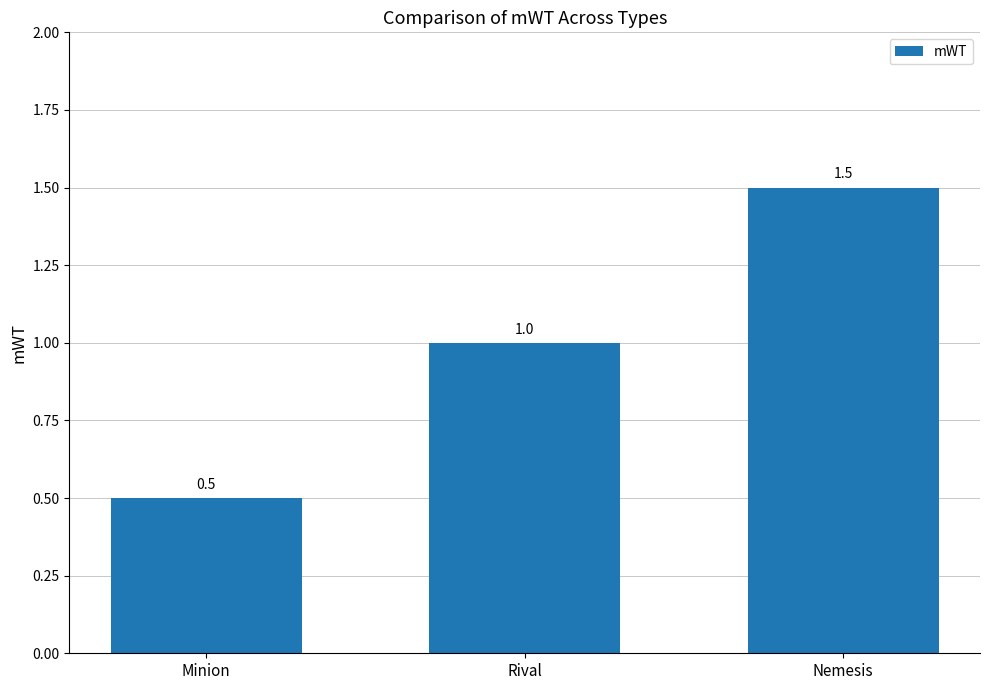

Which has a higher value, Nemesis or Minion?

Nemesis